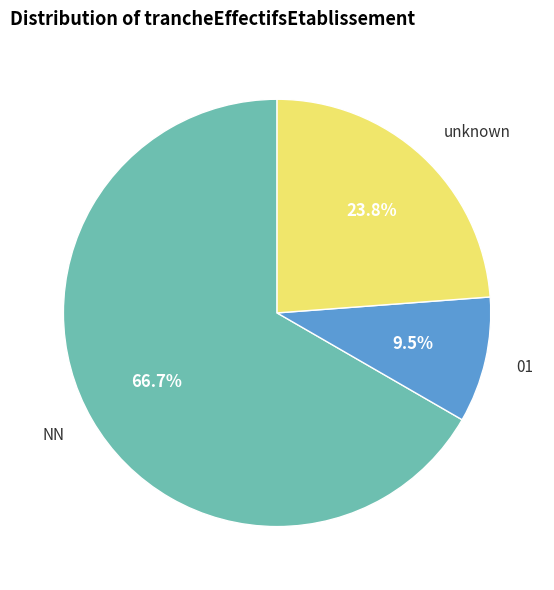

Does any single category account for the majority?

Yes